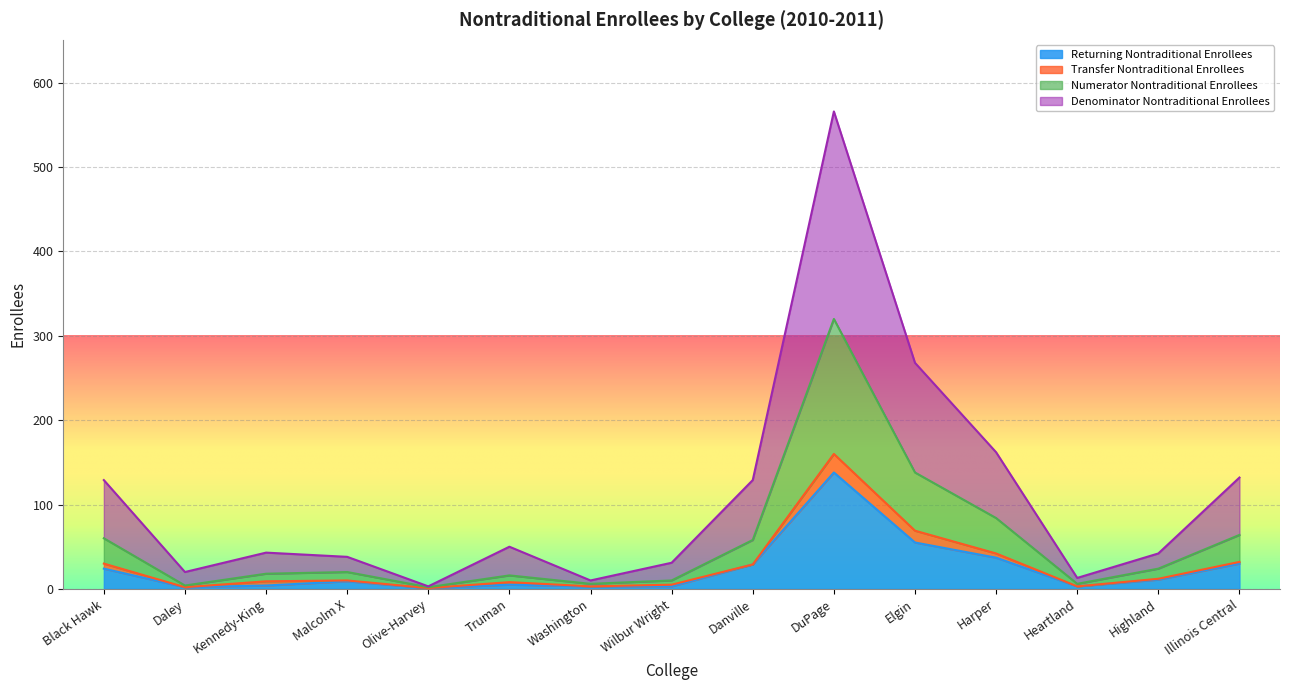

How many lines are shown in the chart?

4